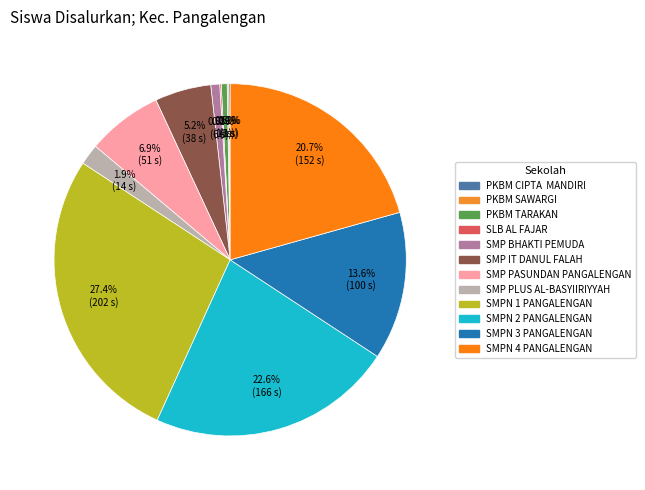

Which slice is the largest?

SMPN 1 PANGALENGAN